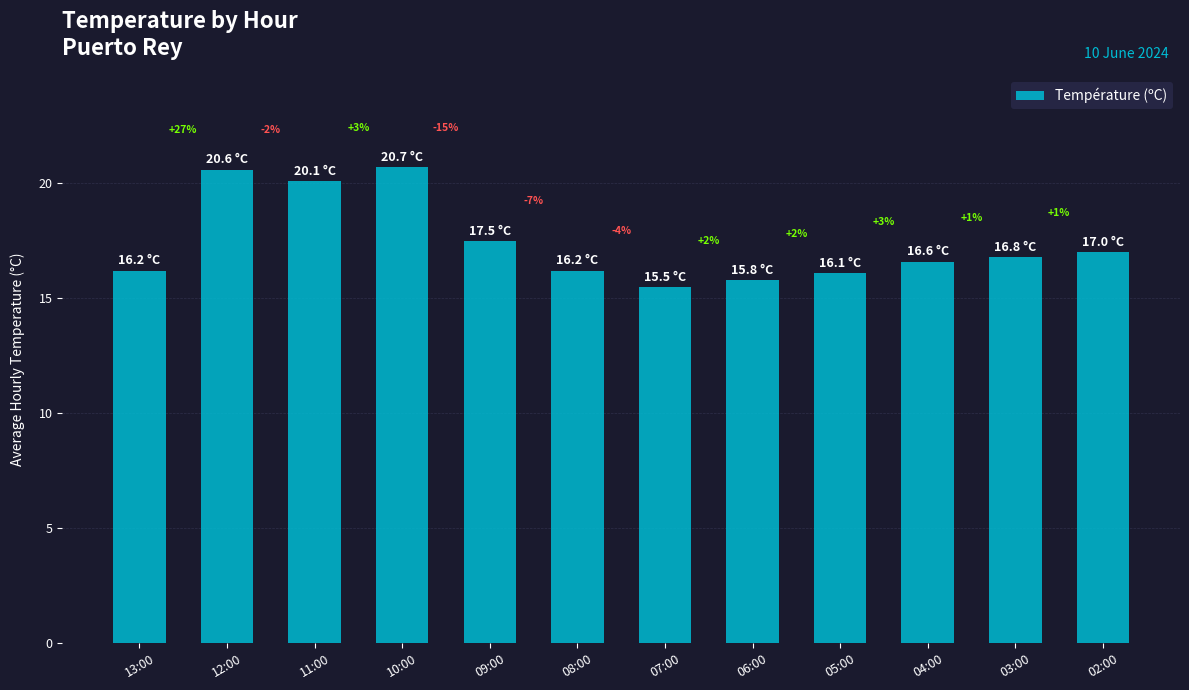

How many bars are there in total?

12